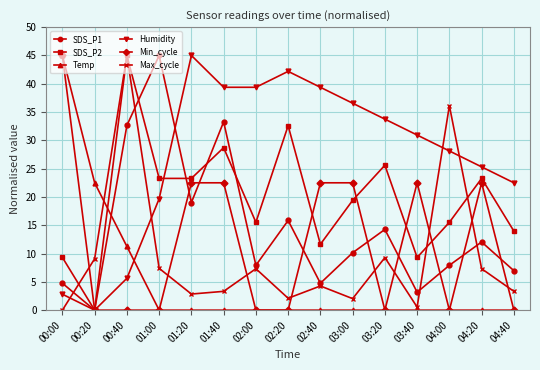

After their last crossing, which series has the higher values: SDS_P2 or Temp?

SDS_P2